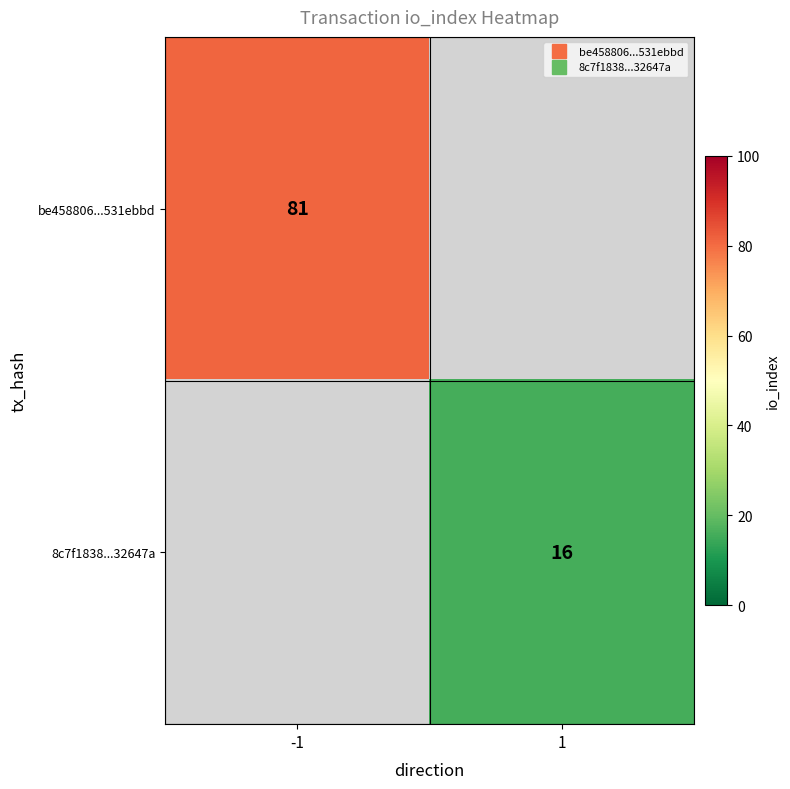

At which label does be458806...531ebbd reach its minimum?

-1